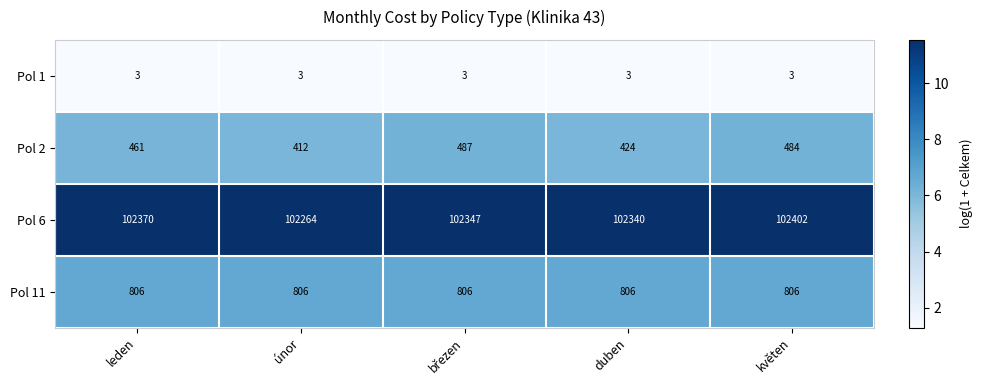

Which series has the largest total across all categories?

Pol 6